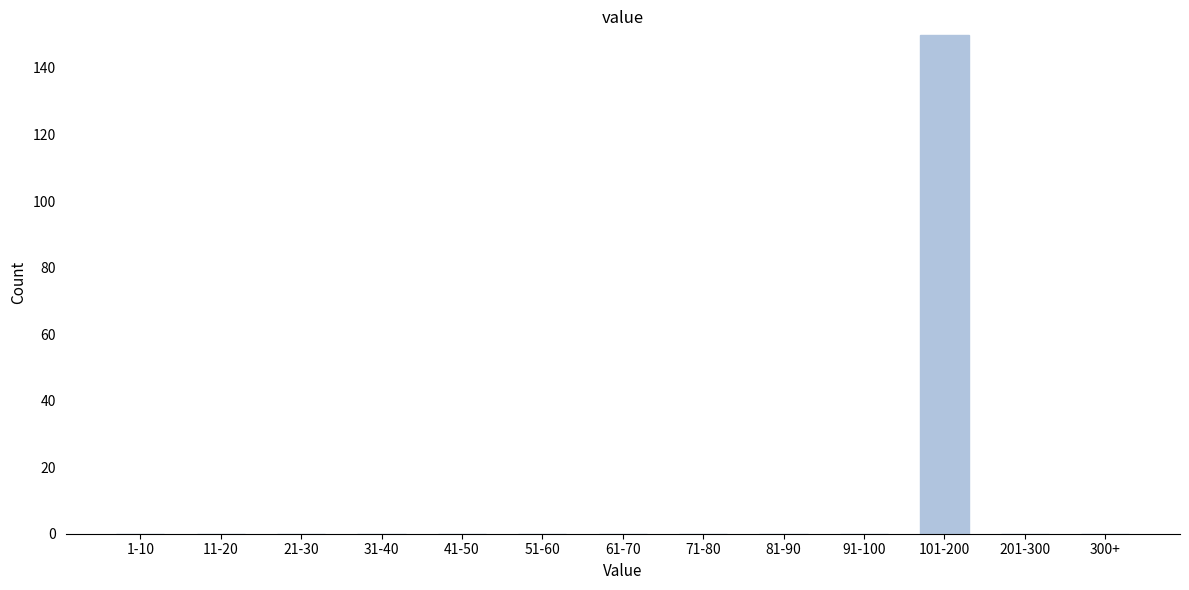

Reading right to left, list all the values displayed in this chart.

300+=0	201-300=0	101-200=150	91-100=0	81-90=0	71-80=0	61-70=0	51-60=0	41-50=0	31-40=0	21-30=0	11-20=0	1-10=0